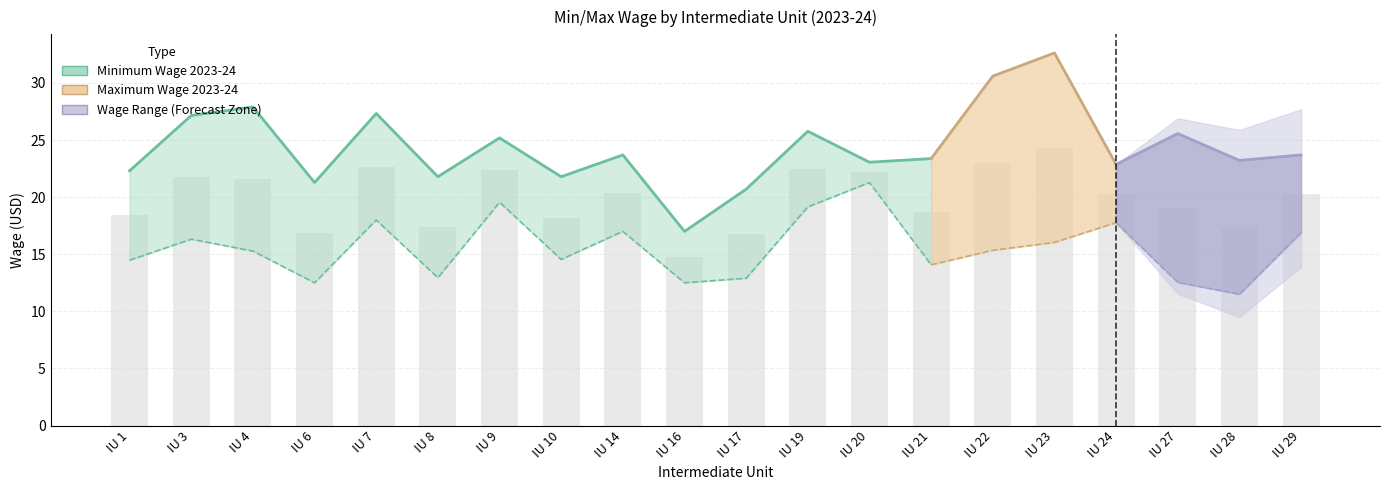

How many data points are above 23?

8